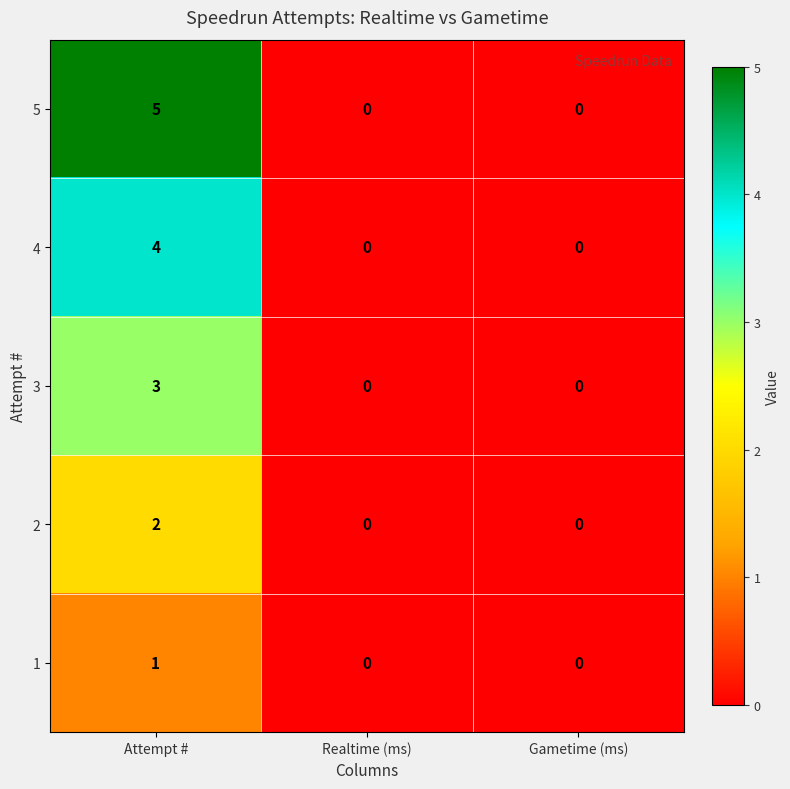

What is the difference between the maximum and second lowest values in the 3 series?

3